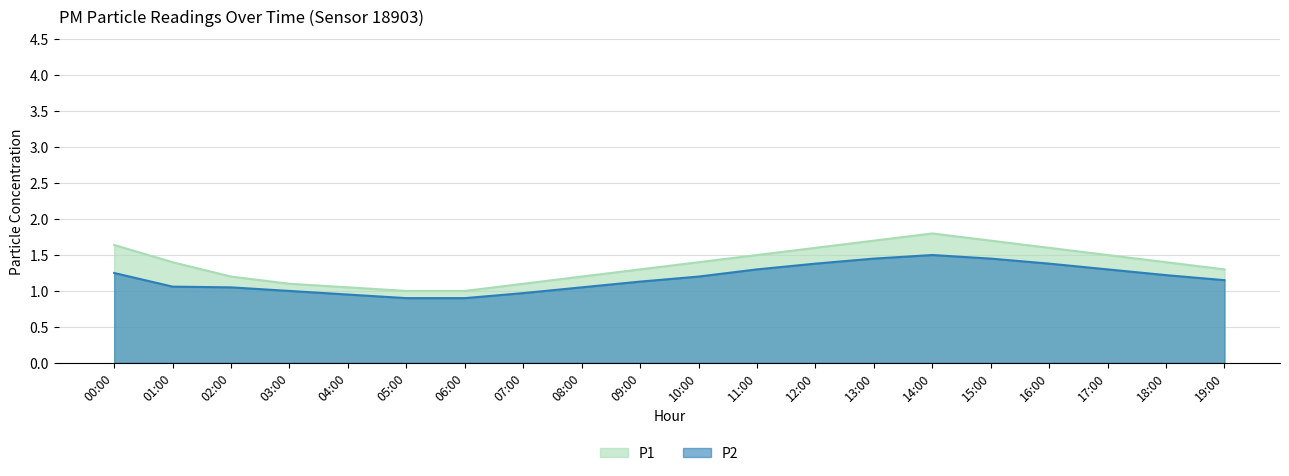

What is the maximum value for P1?

1.8